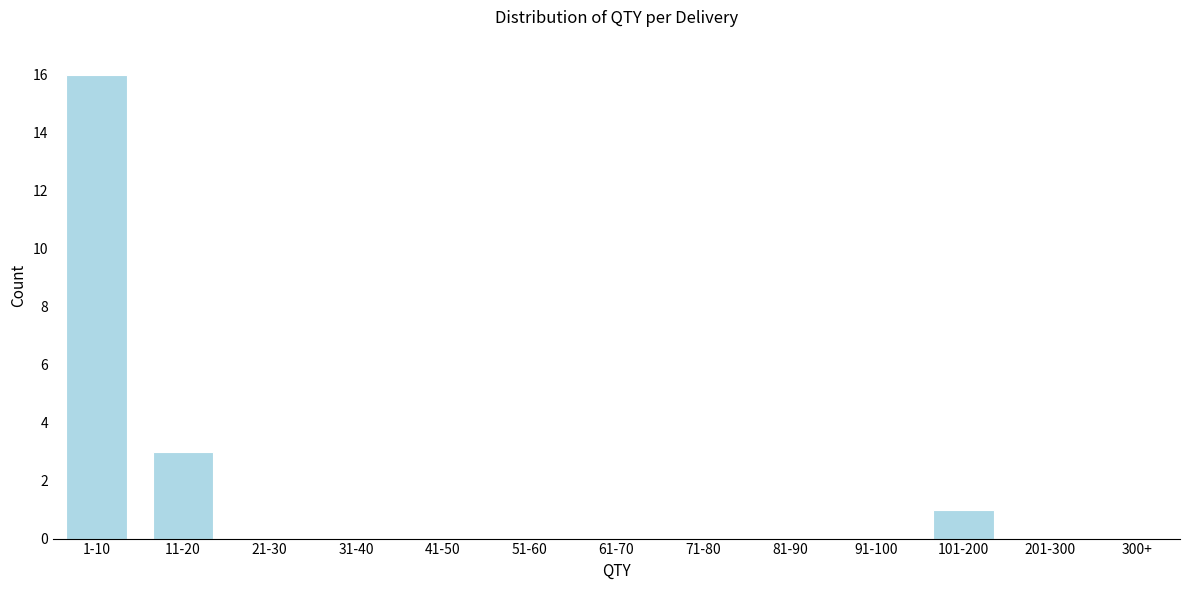

Reading left to right, extract all data points from this chart.

1-10=16	11-20=3	21-30=0	31-40=0	41-50=0	51-60=0	61-70=0	71-80=0	81-90=0	91-100=0	101-200=1	201-300=0	300+=0